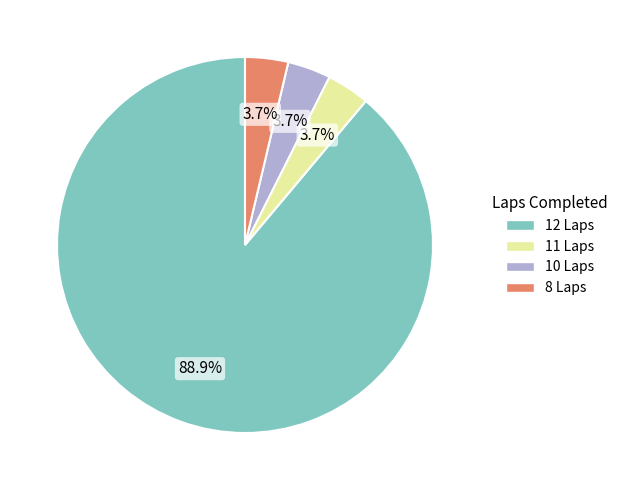

Is there a majority slice in this chart?

Yes